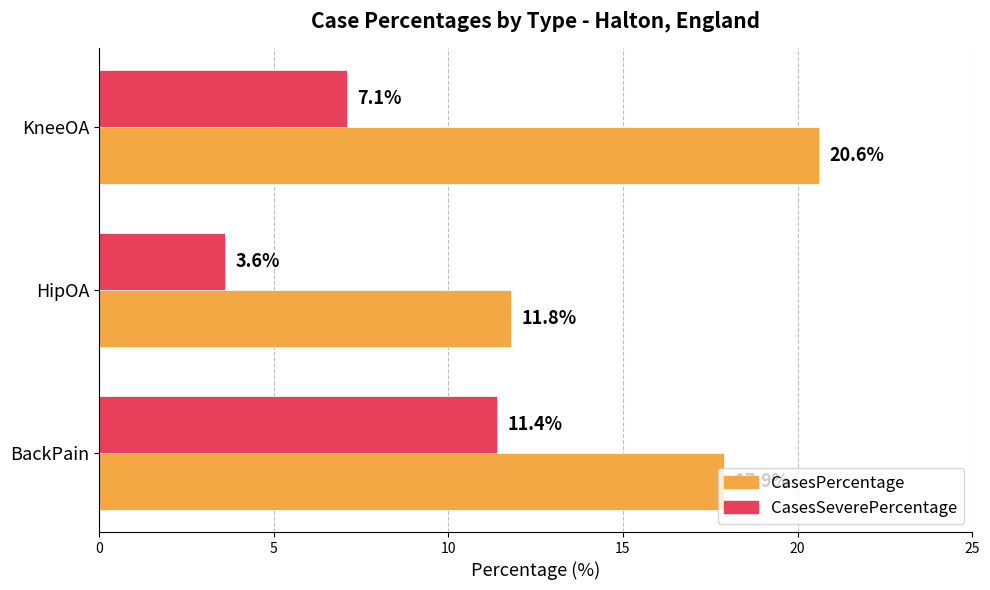

At how many categories does at least one series exceed 18?

1